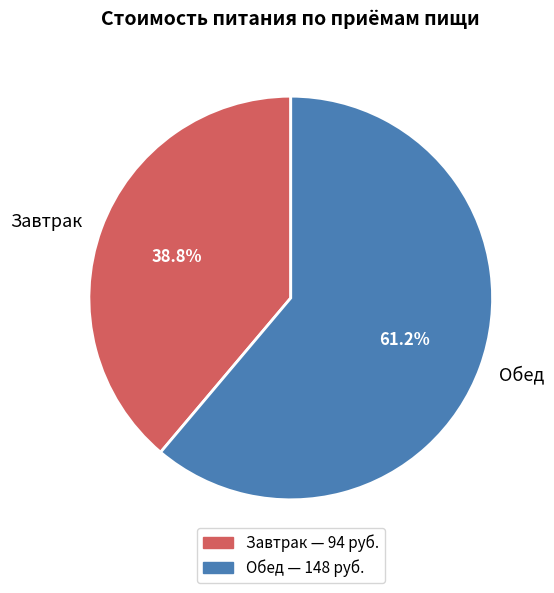

Count the number of slices in the pie.

2